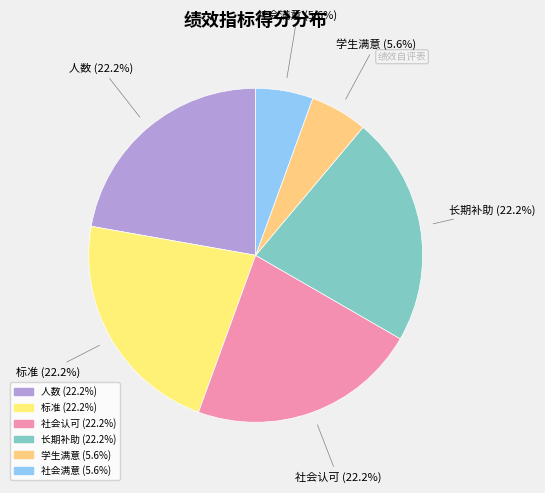

What percentage is the 社会认可 slice, to the nearest percent?

22%